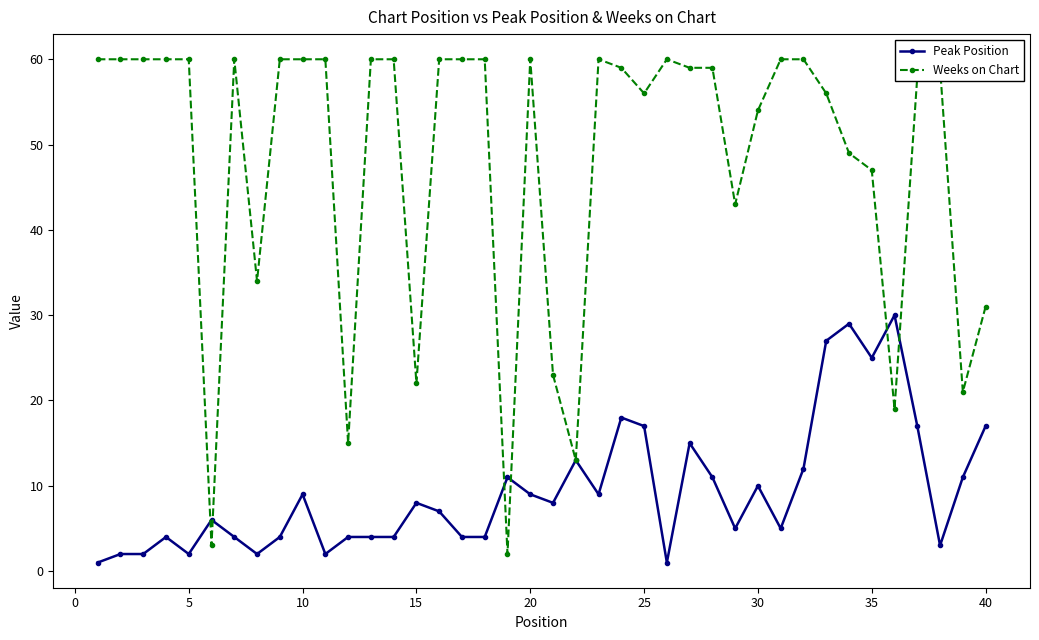

What is the difference between the maximum and minimum values in the Peak Position series?

29